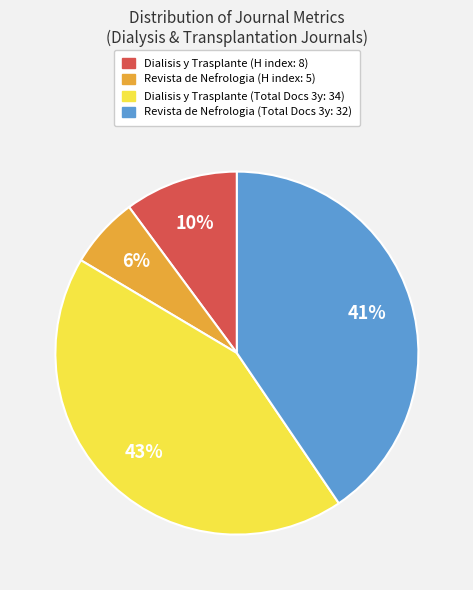

Does any single category account for the majority?

No